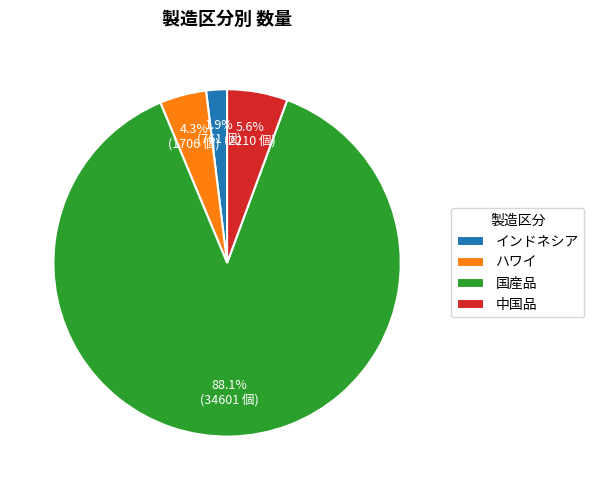

Which category has the smallest portion of the pie?

インドネシア